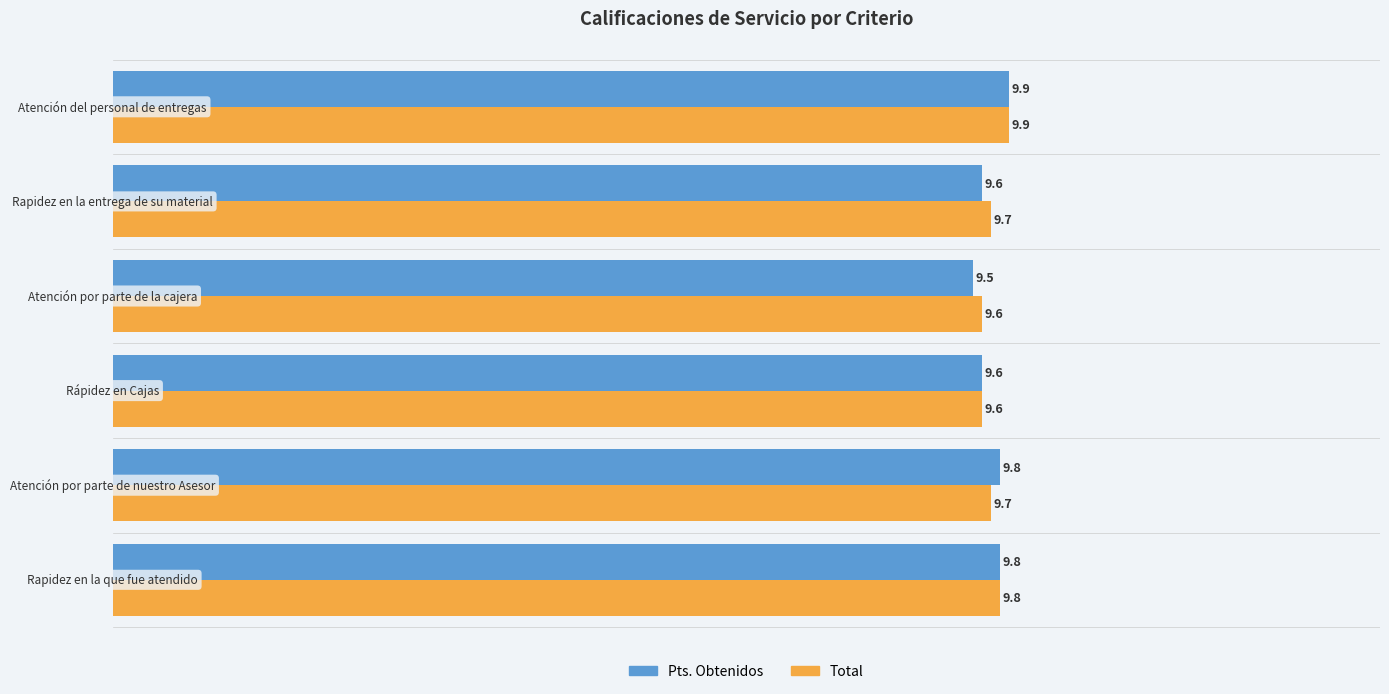

What is the value of the Pts. Obtenidos bar at the 6th from the left?

9.9